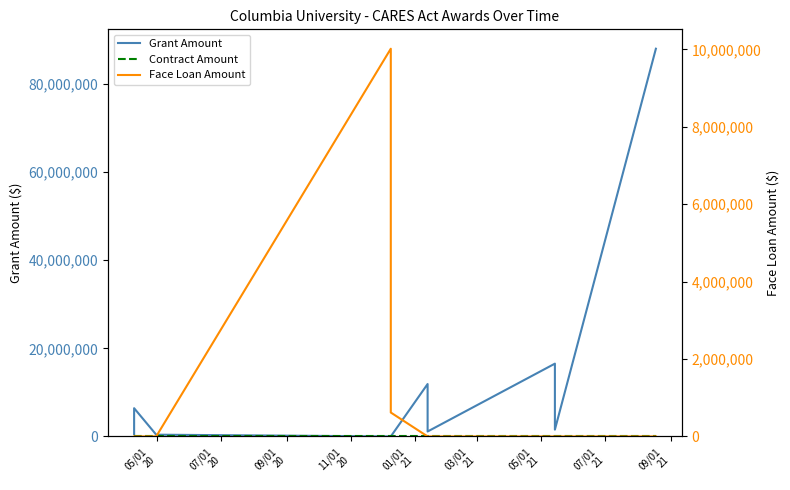

How many series are shown in this chart?

3